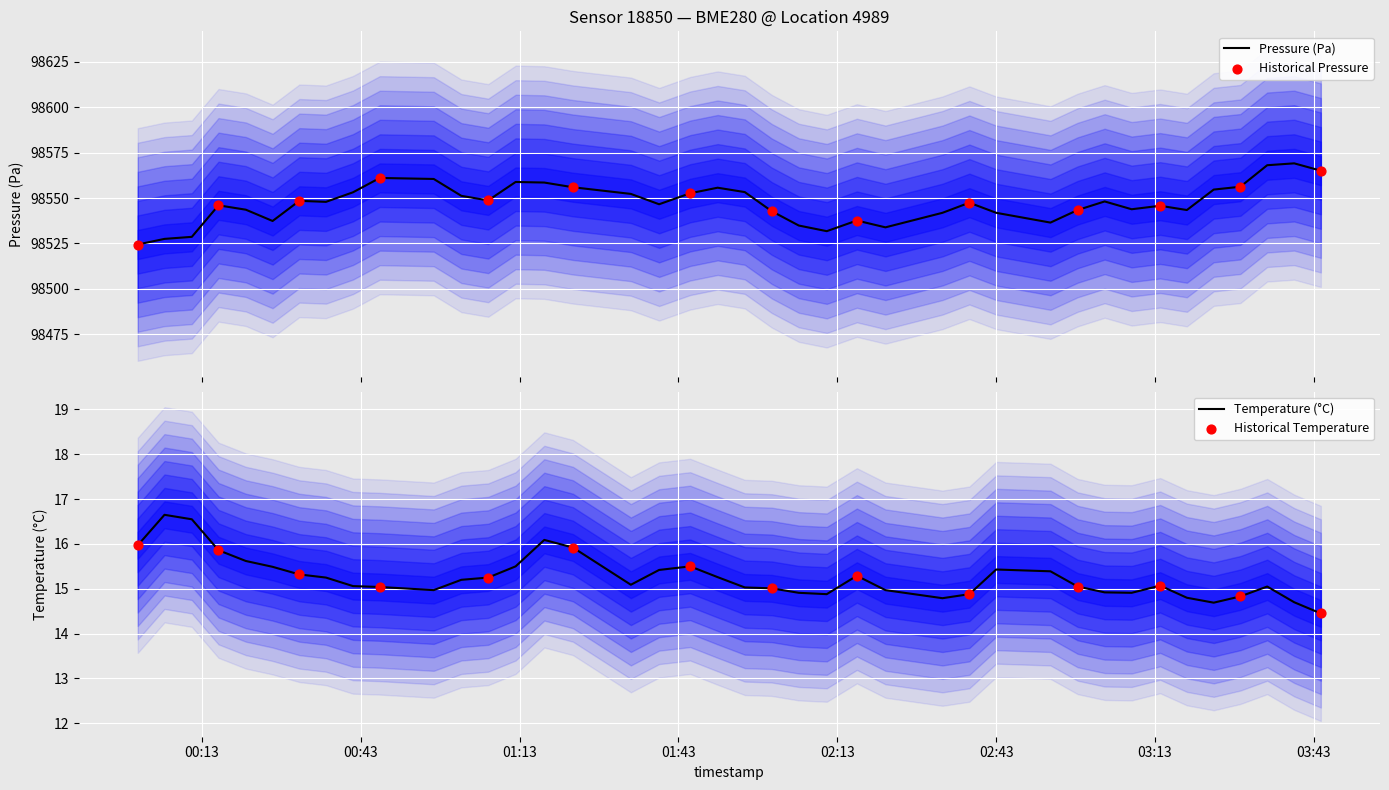

At which category is the sum across all series the highest?

2022-10-17T03:39:18